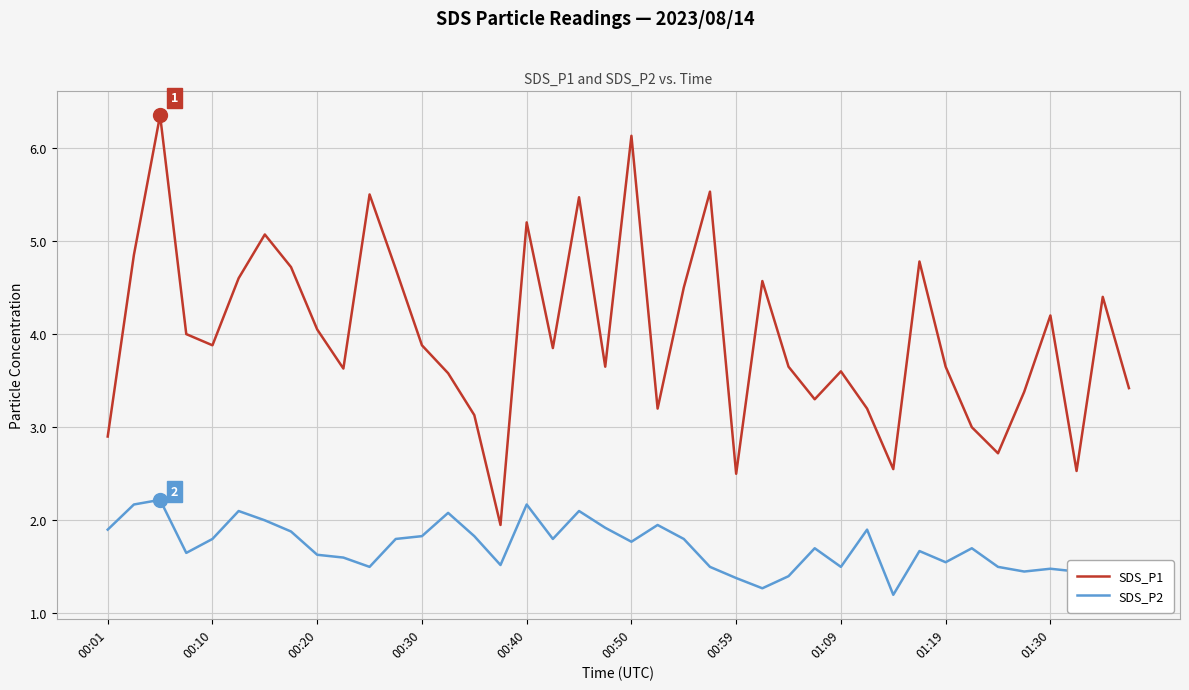

Which series has the largest range (max minus min)?

SDS_P1